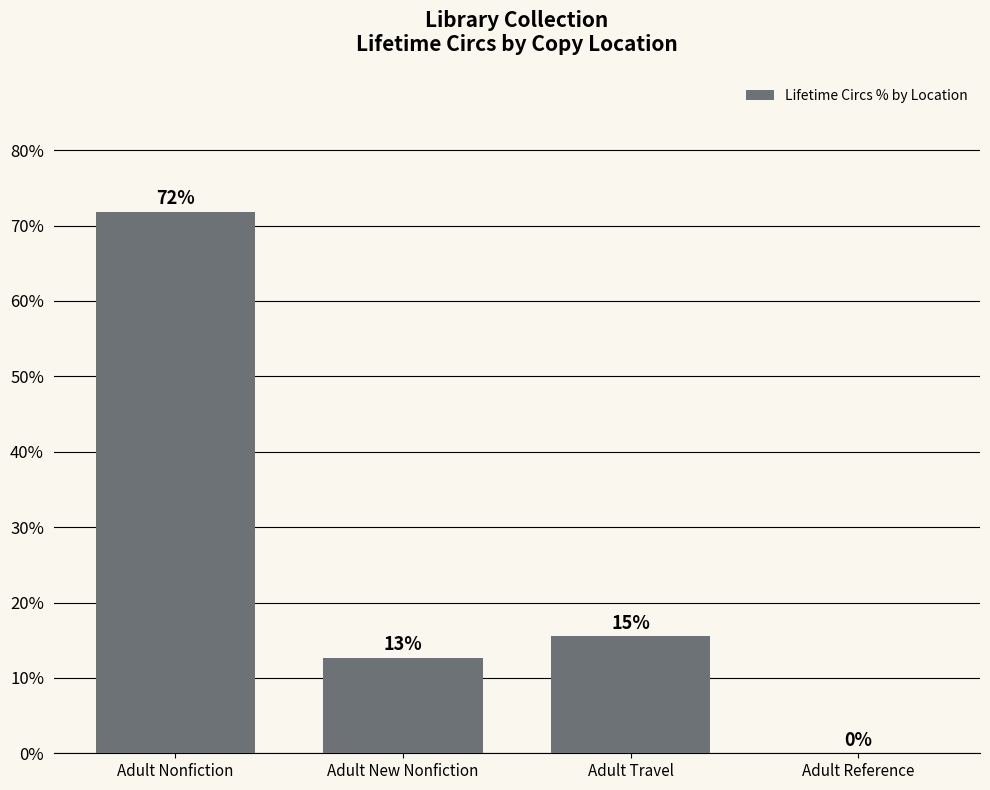

What value does the data have at Adult New Nonfiction?

12.7